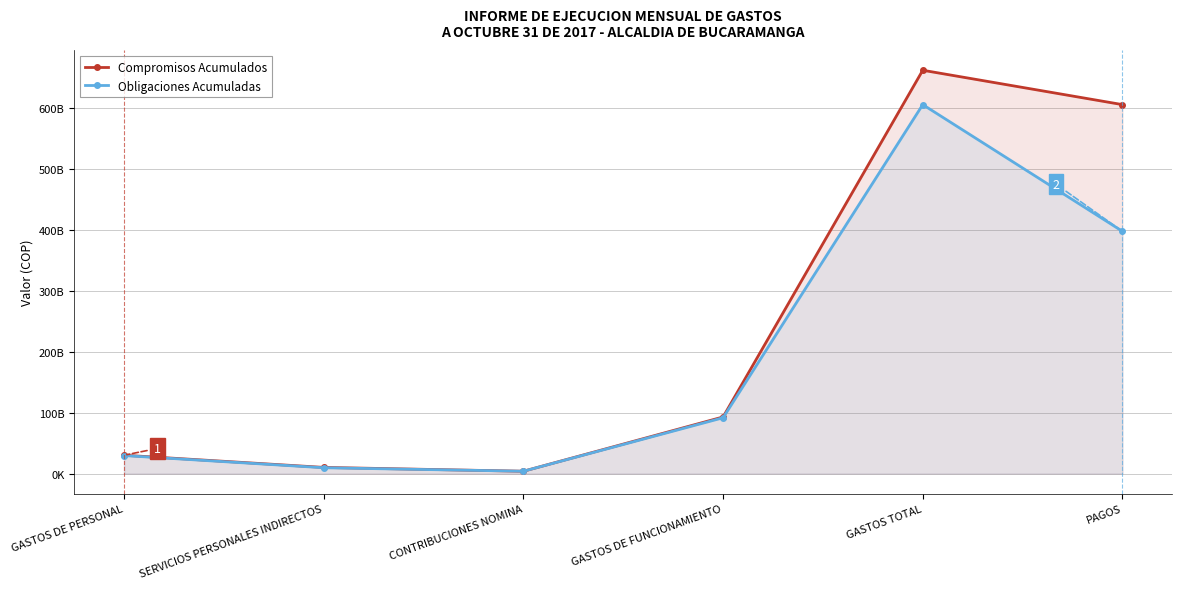

What value does the Compromisos Acumulados series have at GASTOS DE FUNCIONAMIENTO?

93101330837